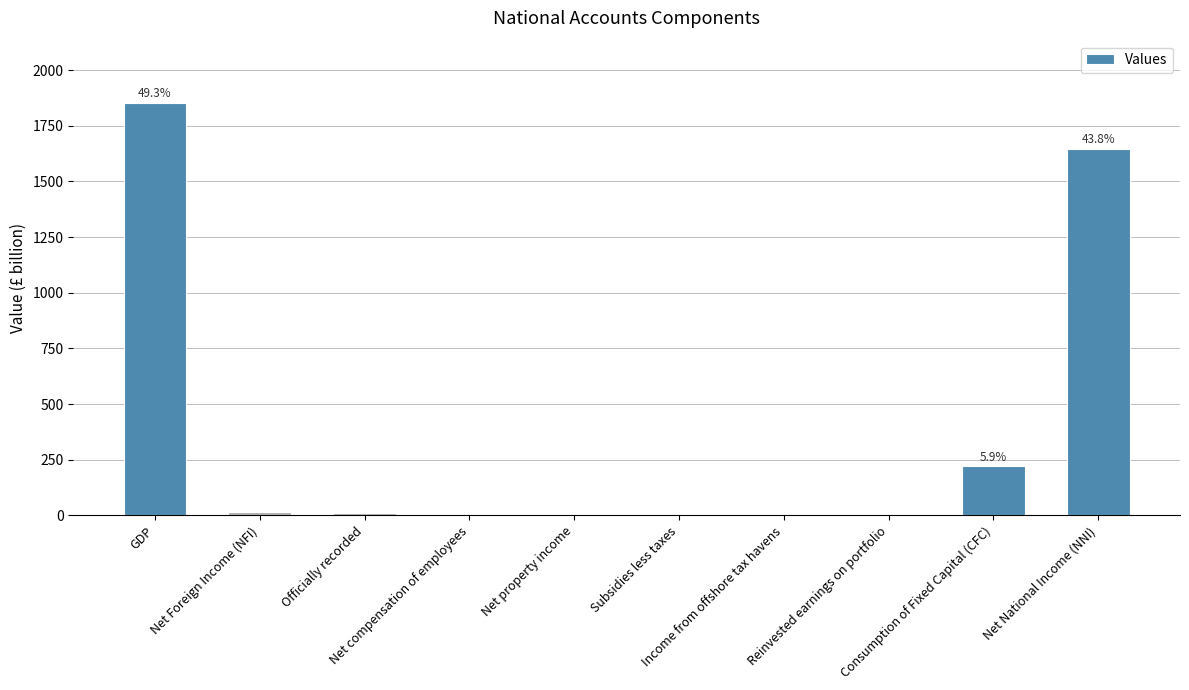

What is the sum of all values?

3763